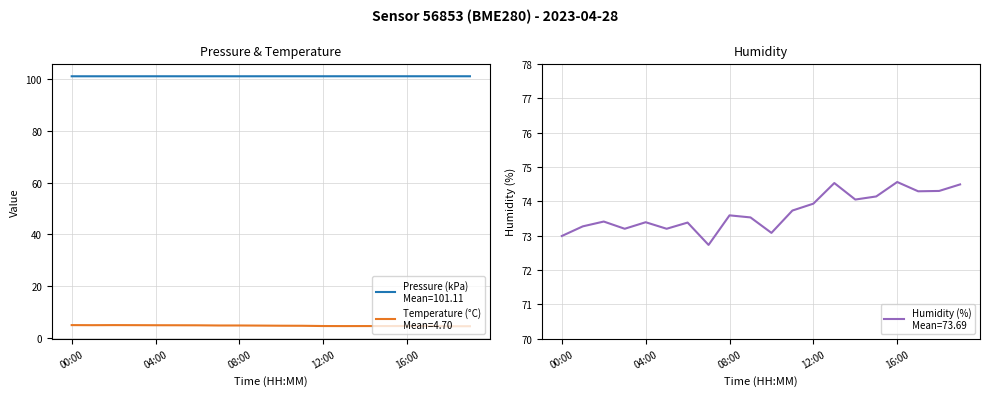

How many lines are shown in the chart?

3